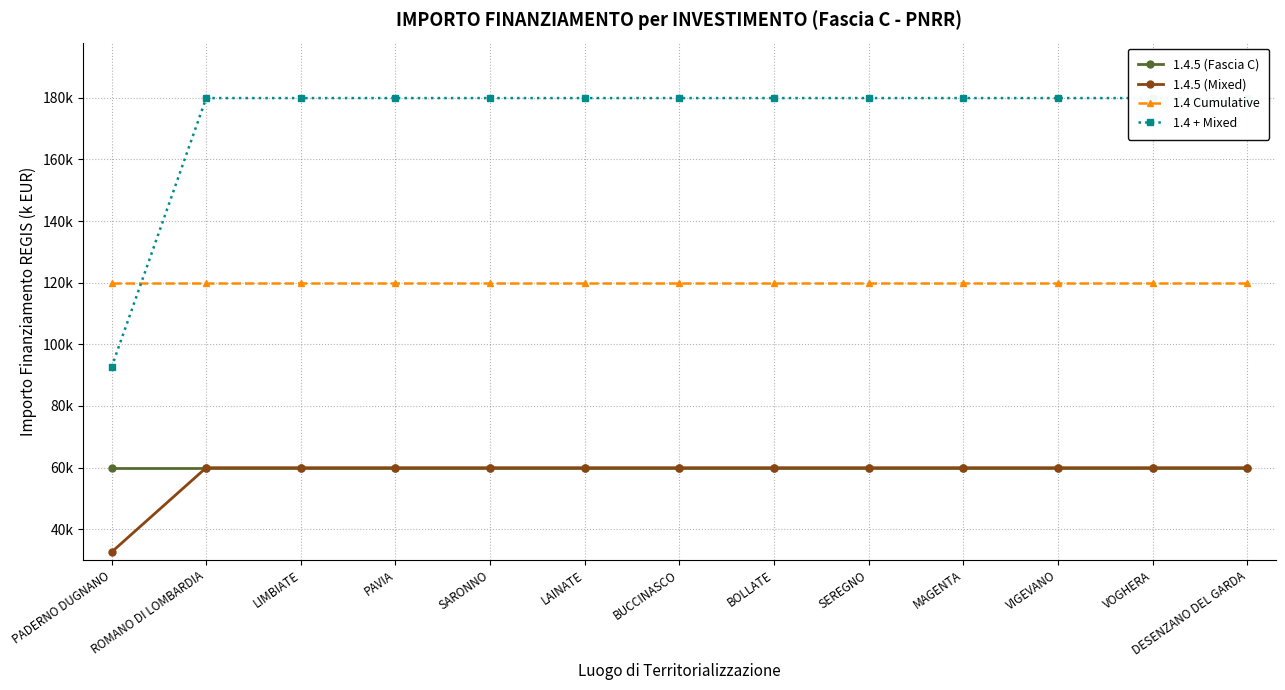

What is the label of the 7th point from the left?

BUCCINASCO